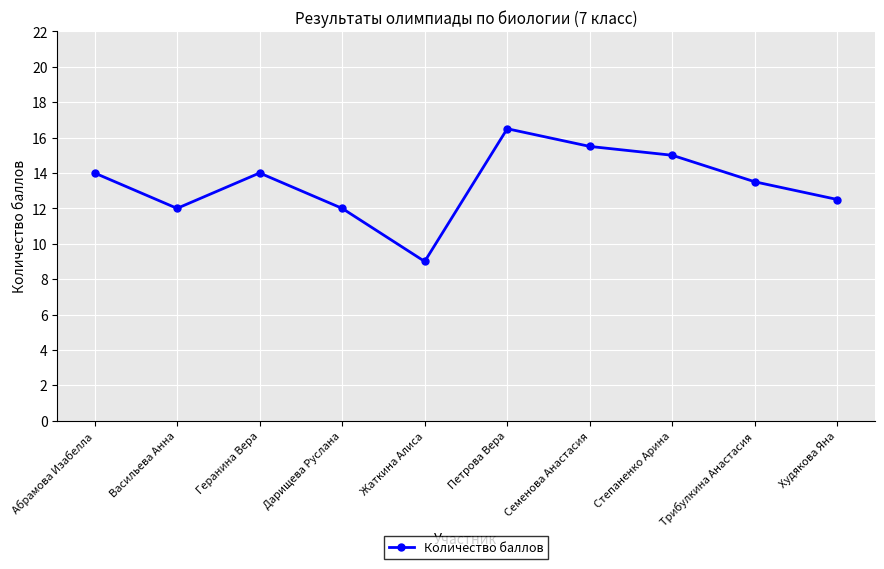

Read the value at Геранина Вера.

14.0